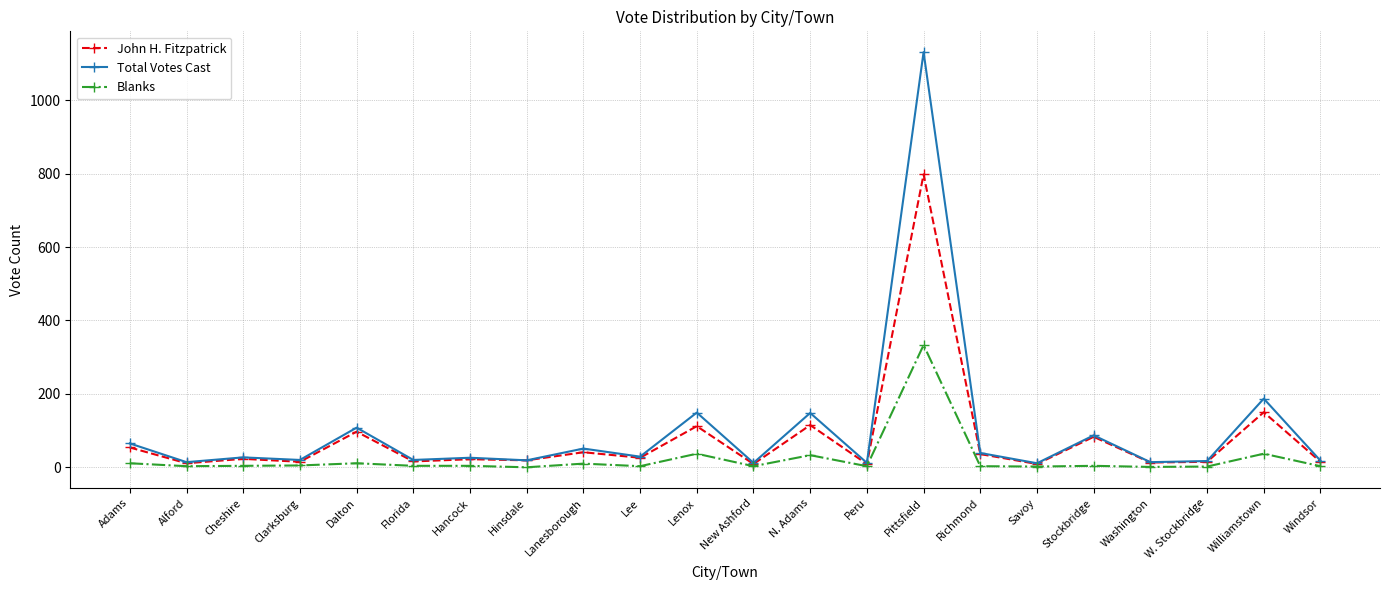

Which series has the widest spread of values?

Total Votes Cast